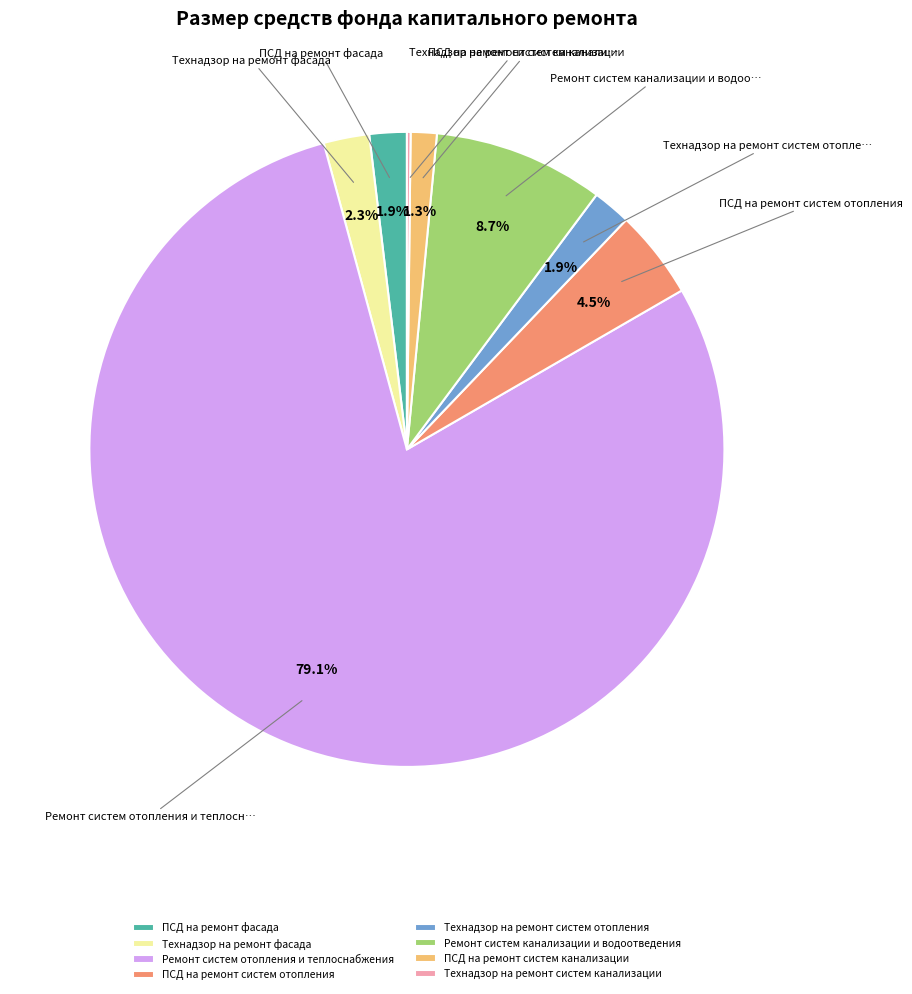

To the nearest percent, what percentage of the pie is Технадзор на ремонт фасада?

2%